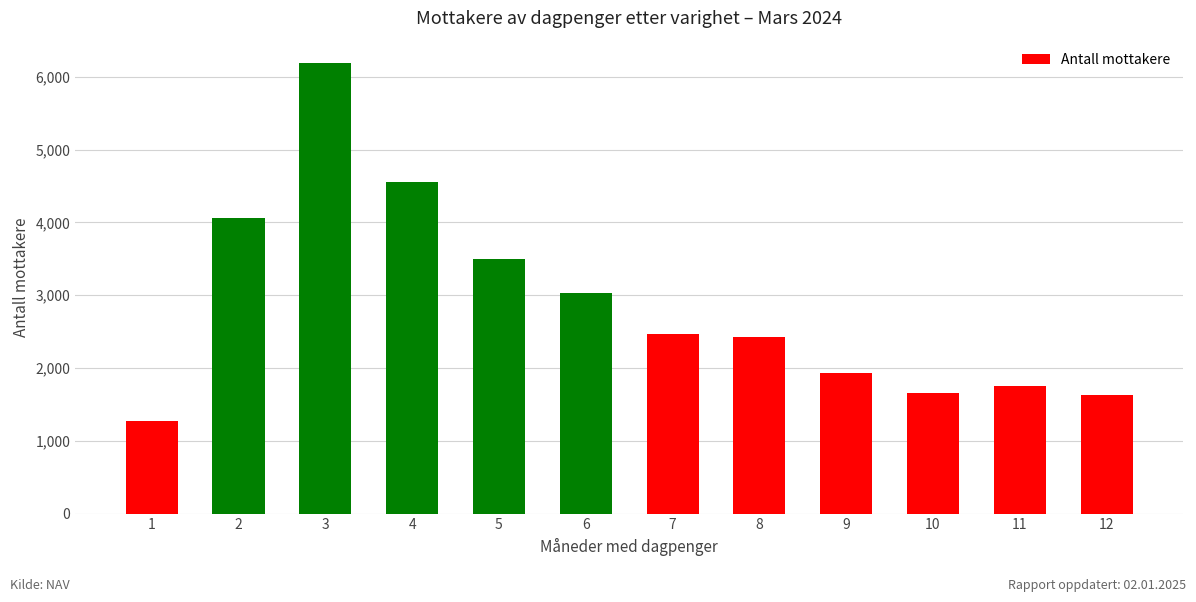

What is the difference between the values at 6 and 9?

1092